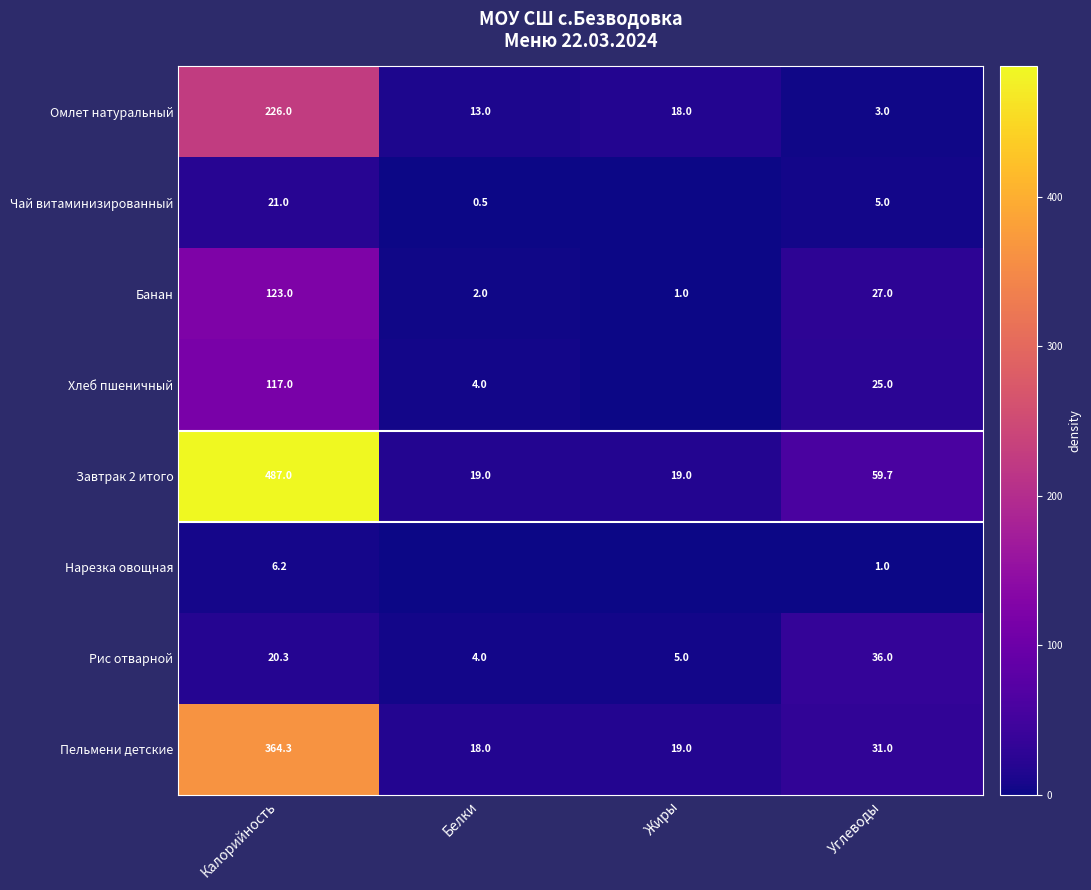

What is the difference between the maximum and minimum values in the Рис отварной series?

32.0